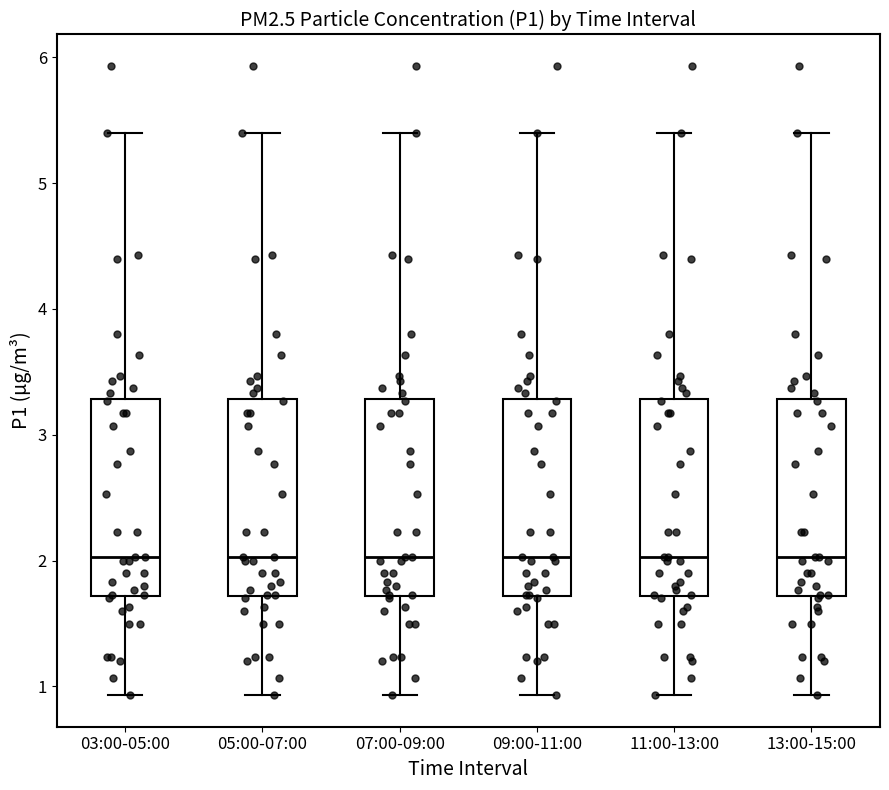

Reading left to right, transcribe this box plot: for each box, give where its median line is, the range the box spans, and where its two whiskers end, as read against the y-axis. The values are not printed on the chart, so give them approximately, as read against the axis.

03:00-05:00: median 2.0, box 1.7 to 3.3, whiskers 0.9 to 5.4
05:00-07:00: median 2.0, box 1.7 to 3.3, whiskers 0.9 to 5.4
07:00-09:00: median 2.0, box 1.7 to 3.3, whiskers 0.9 to 5.4
09:00-11:00: median 2.0, box 1.7 to 3.3, whiskers 0.9 to 5.4
11:00-13:00: median 2.0, box 1.7 to 3.3, whiskers 0.9 to 5.4
13:00-15:00: median 2.0, box 1.7 to 3.3, whiskers 0.9 to 5.4